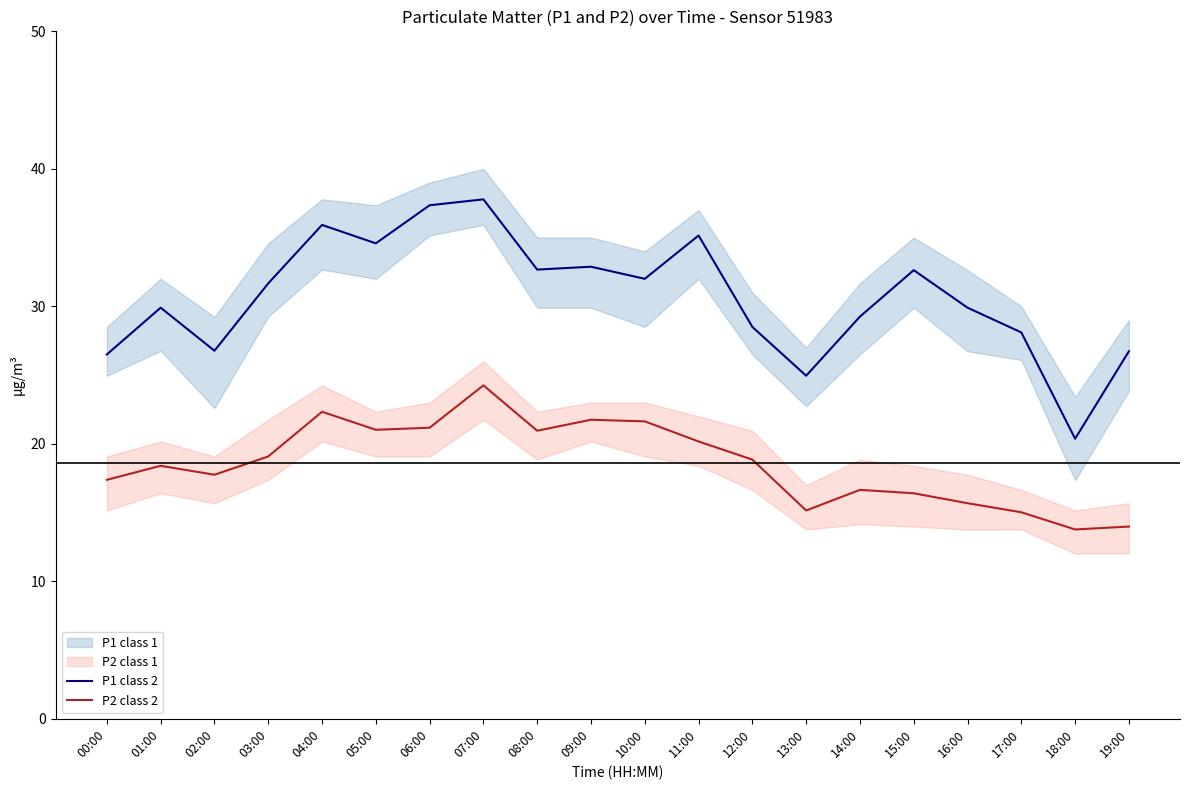

Read the P1 class 2 value at 16:00.

29.9